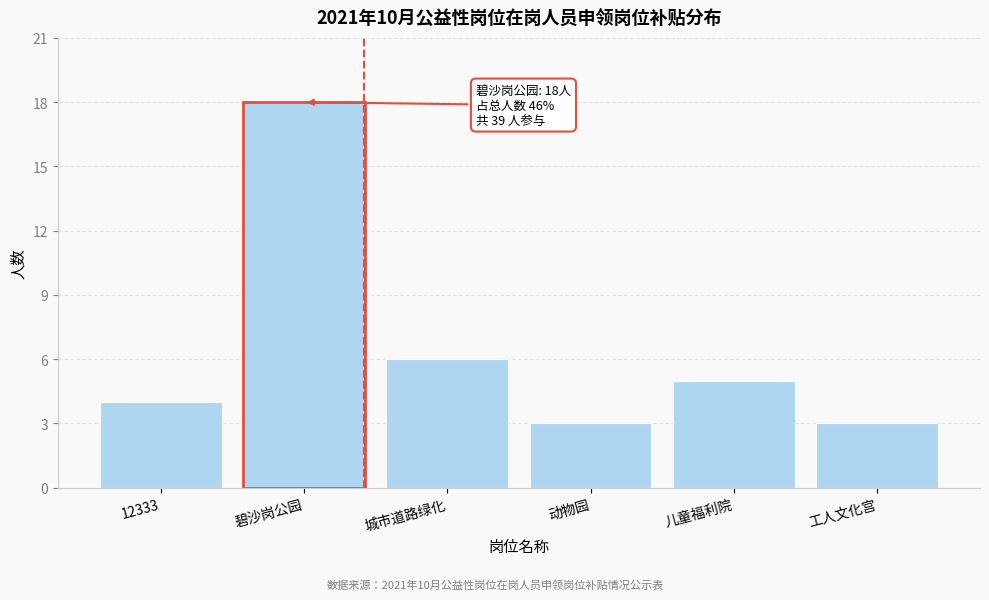

Reading left to right, what are all the values shown in this chart?

4	18	6	3	5	3